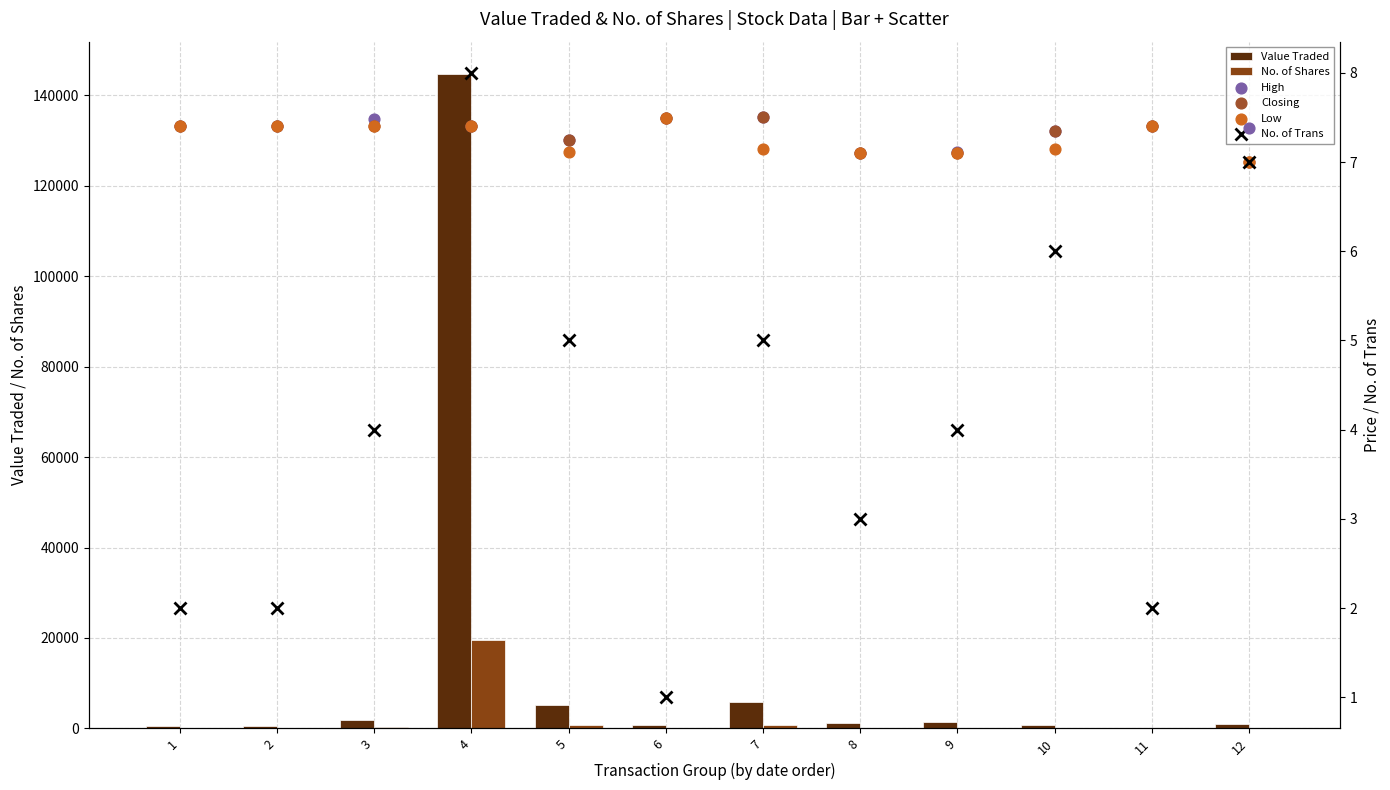

Is the value of No. of Shares at 11 greater than the value of Value Traded at 10?

No